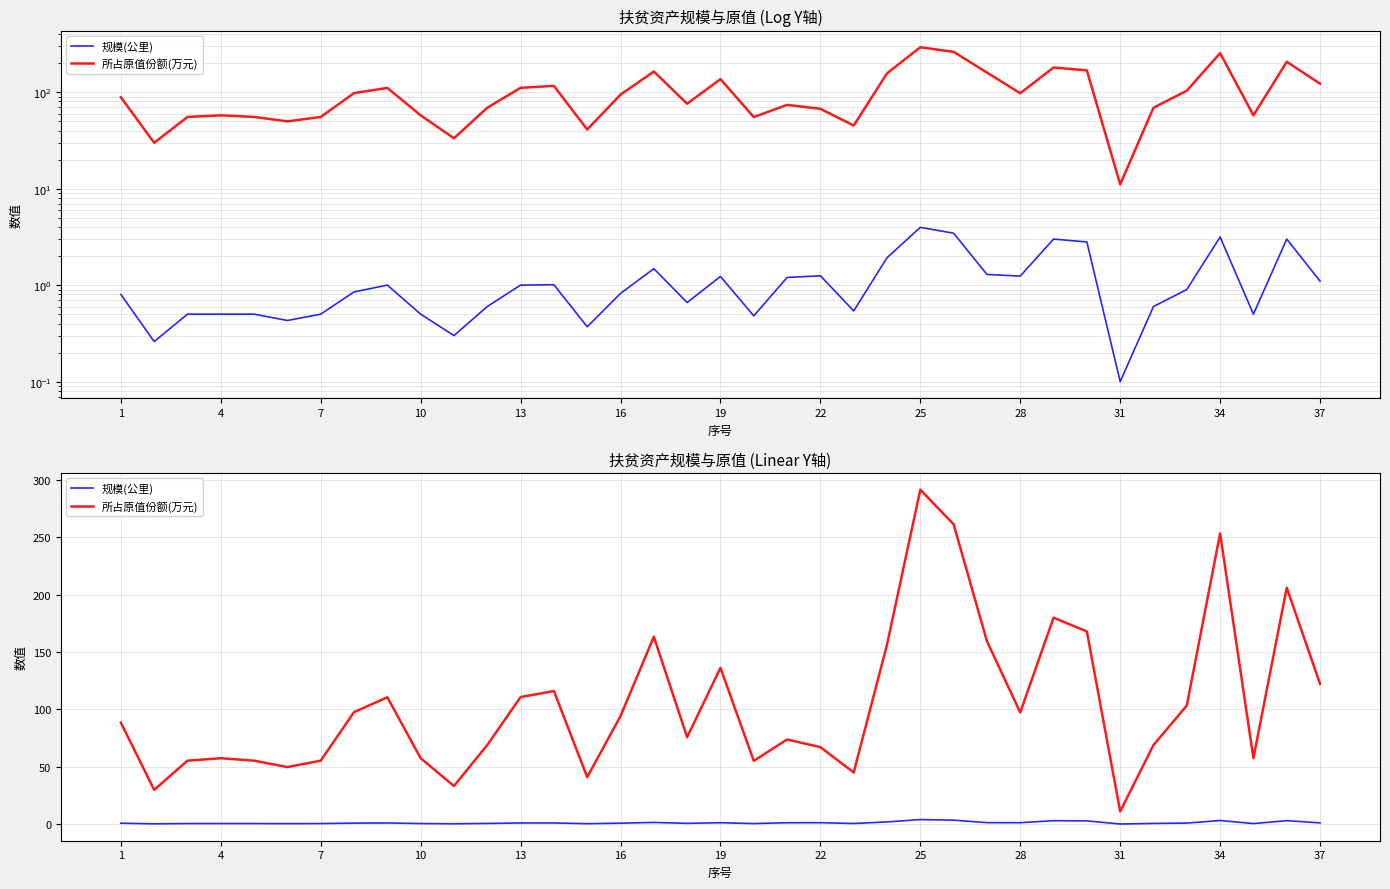

True or false: 规模(公里) and 所占原值份额(万元) cross at least once.

False